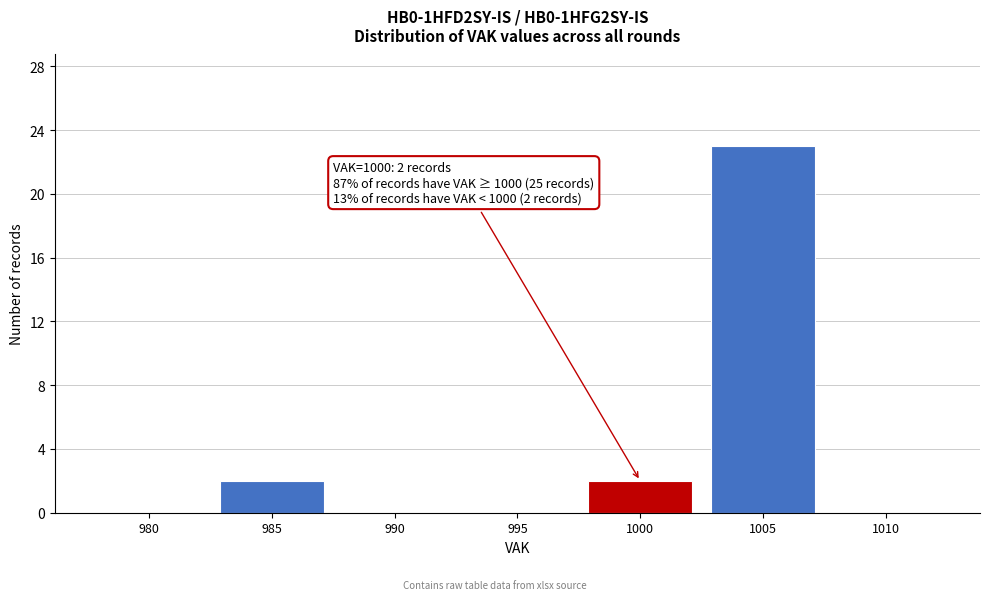

Reading right to left, what are all the values shown in this chart?

1010=0	1005=23	1000=2	995=0	990=0	985=2	980=0